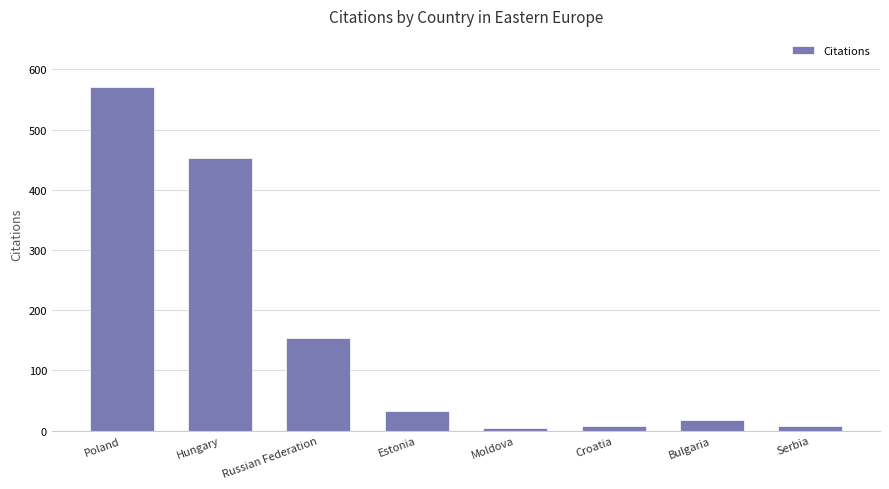

Where does the data first go above 32?

Poland